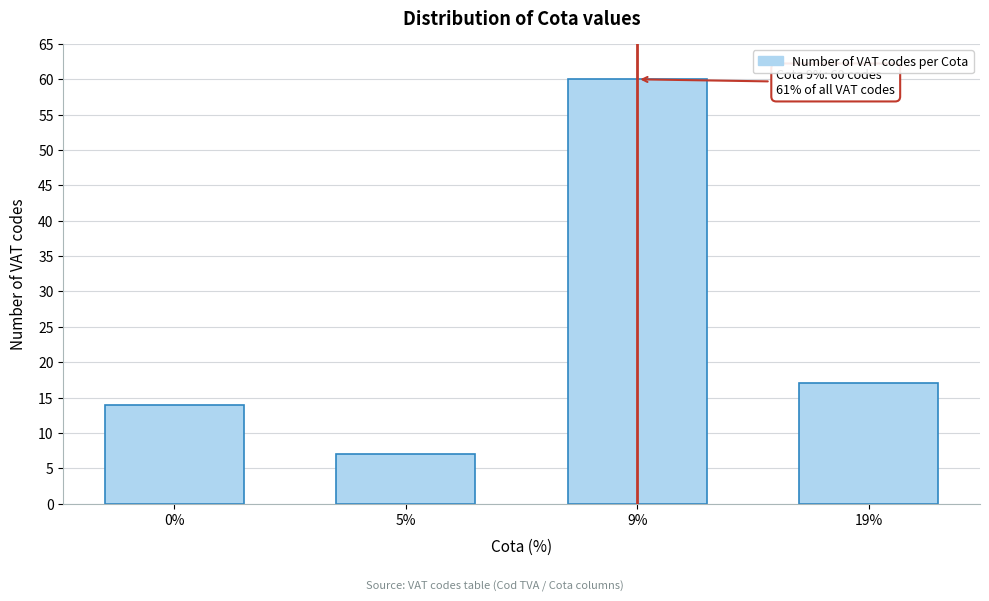

Reading left to right, extract all data points from this chart.

14	7	60	17